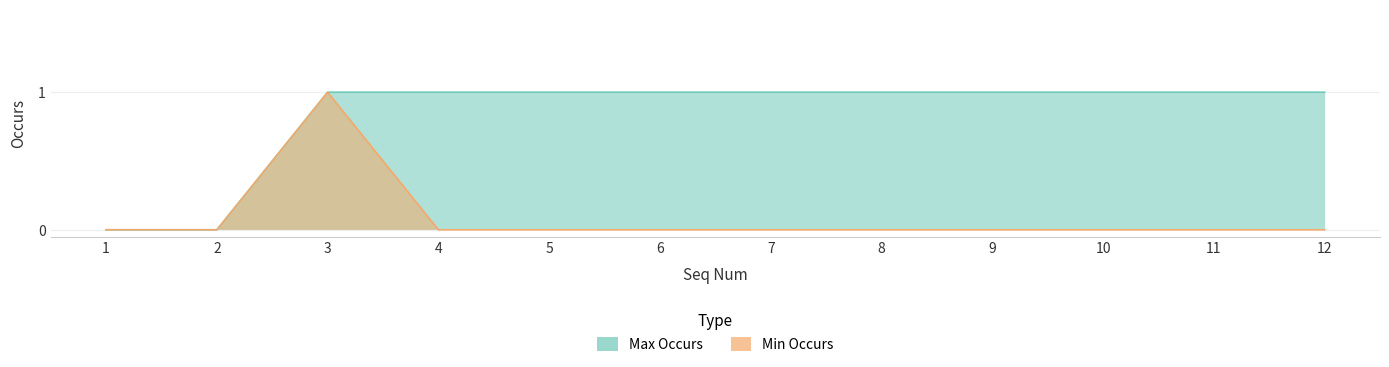

How many values in Min Occurs are above zero?

1